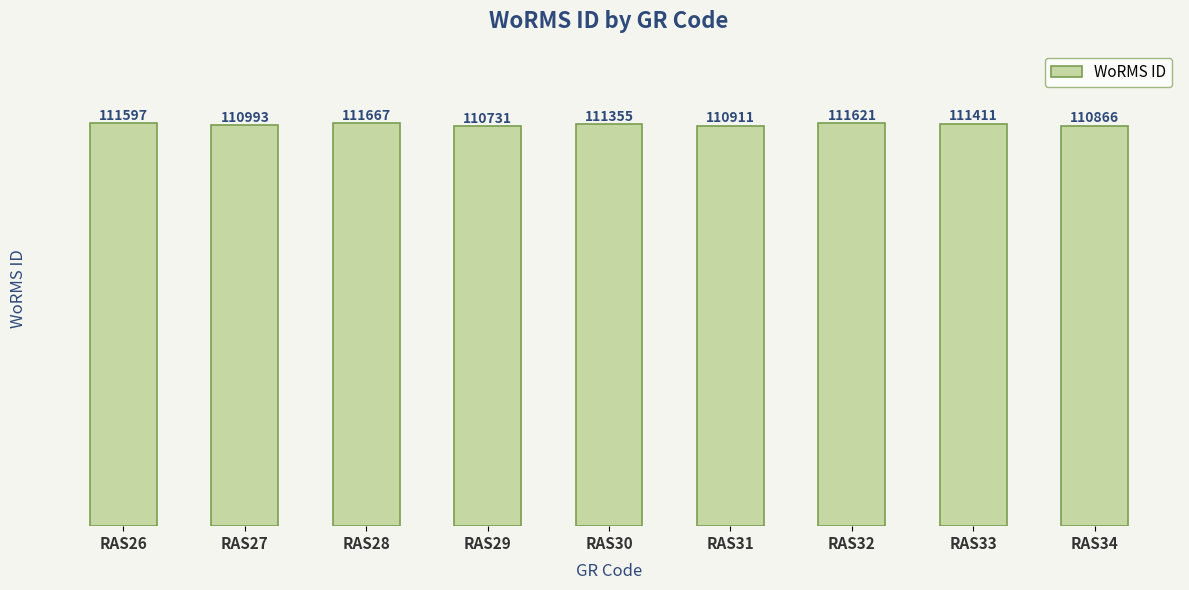

How many values are below 111355?

4